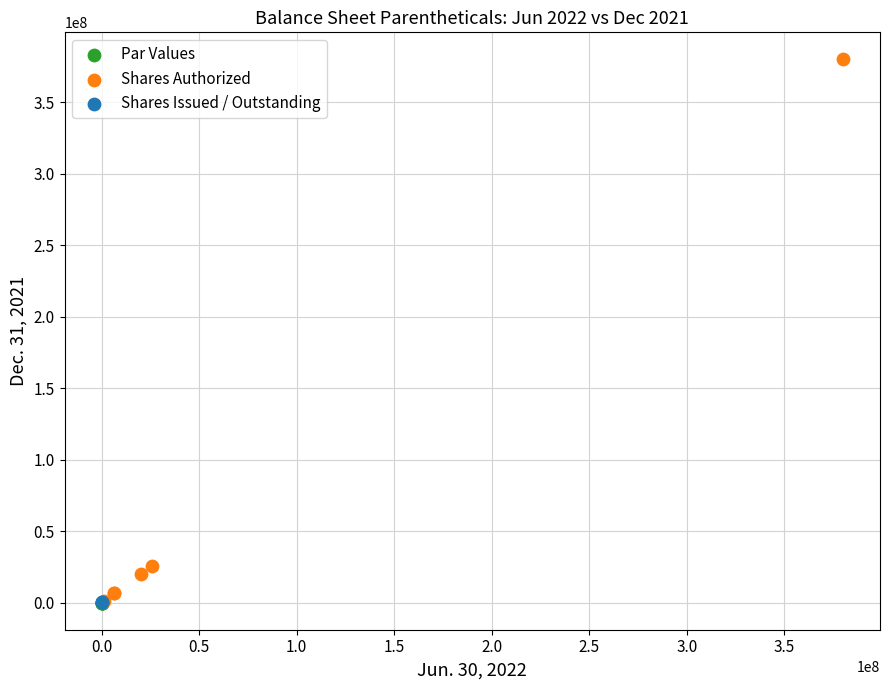

Which series reaches the maximum Y coordinate?

Shares Authorized